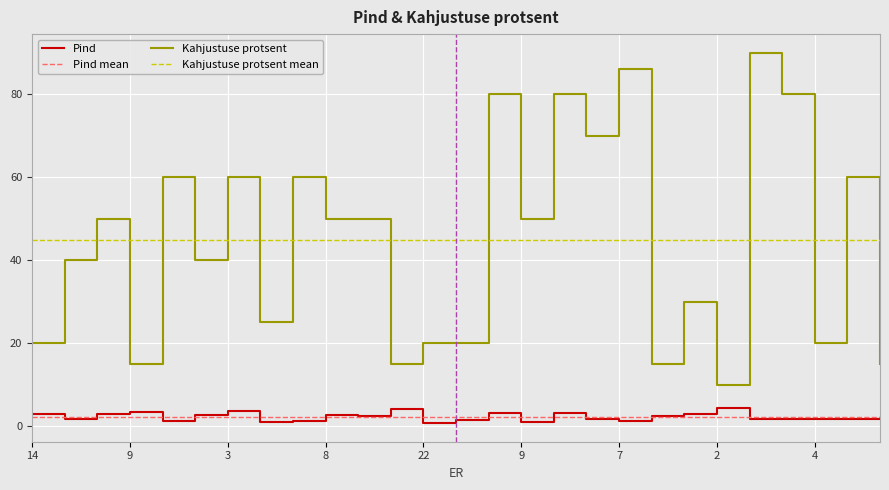

Reading right to left, what are all the values shown in this chart?

Pind: 2.0	1.7	1.7	1.7	1.7	4.2	2.9	2.5	1.1	1.7	3.0	0.9	3.1	1.5	0.7	4.1	2.4	2.6	1.2	1.0	3.7	2.6	1.3	3.3	2.9	1.7	2.8
Kahjustuse protsent: 15.0	60.0	20.0	80.0	90.0	10.0	30.0	15.0	86.0	70.0	80.0	50.0	80.0	20.0	20.0	15.0	50.0	50.0	60.0	25.0	60.0	40.0	60.0	15.0	50.0	40.0	20.0